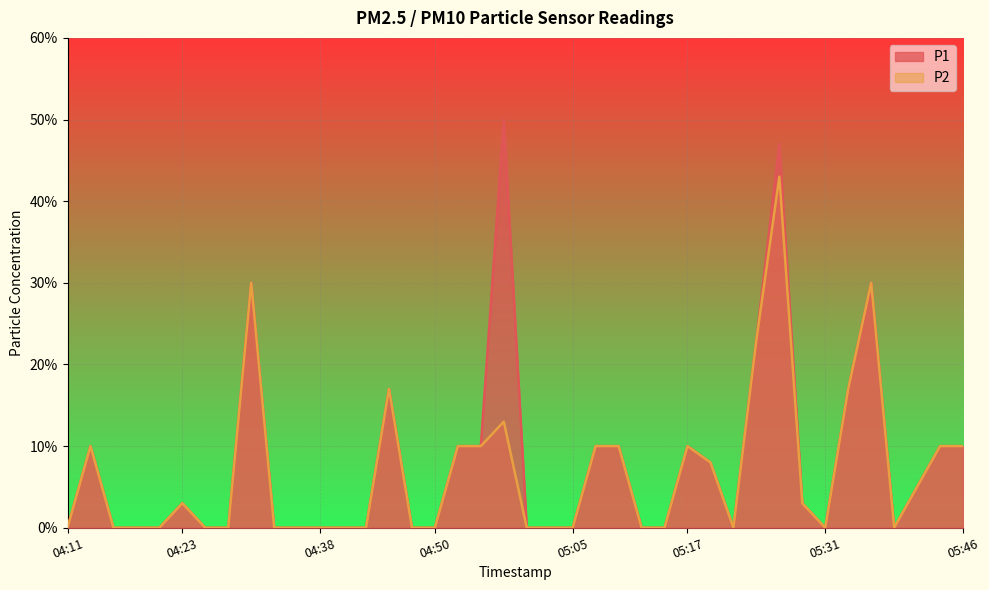

What is the label of the 22nd point from the left?

05:02